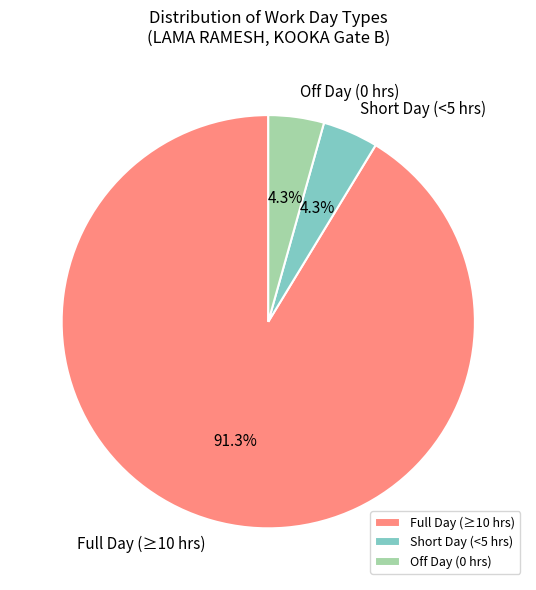

Is the sum of Short Day (<5 hrs) and Full Day (≥10 hrs) greater than half?

Yes